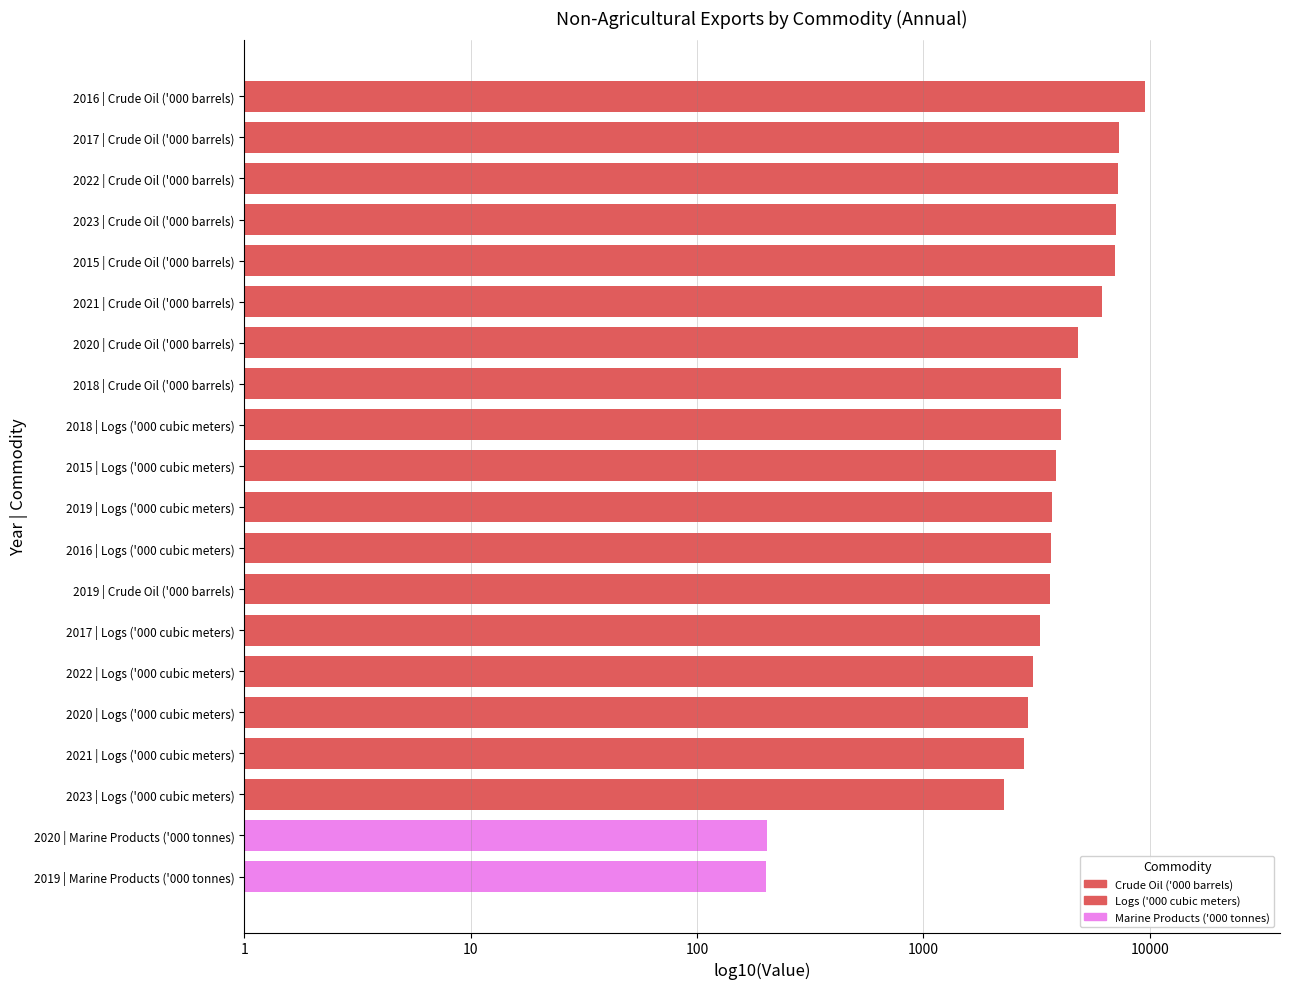

Is the value of Logs ('000 cubic meters) at 2015 greater than the value of Marine Products ('000 tonnes) at 2023?

Yes